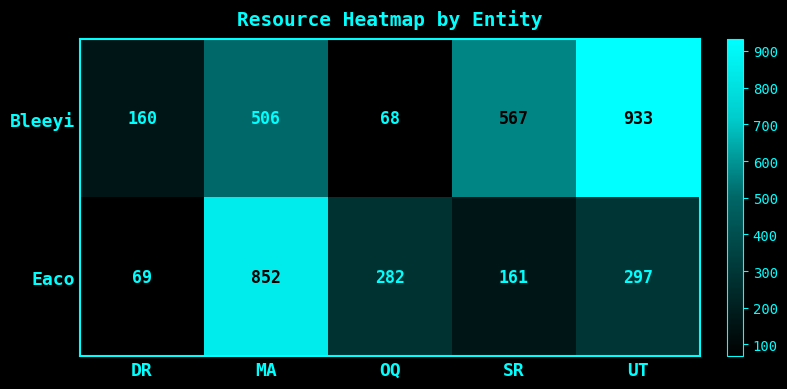

At which label does Eaco first exceed 282?

MA